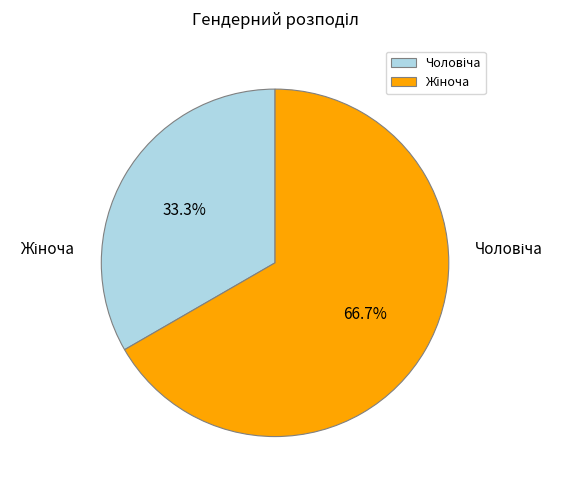

What is the change in value from Чоловіча to Жіноча?

+1